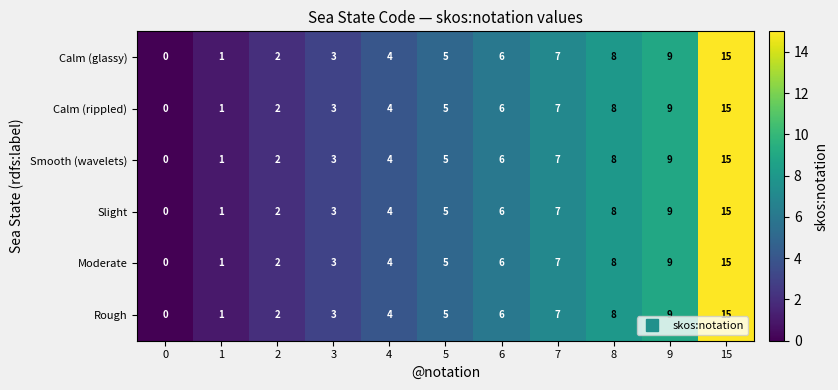

What is the sum of the Moderate values at 2 and 15?

17